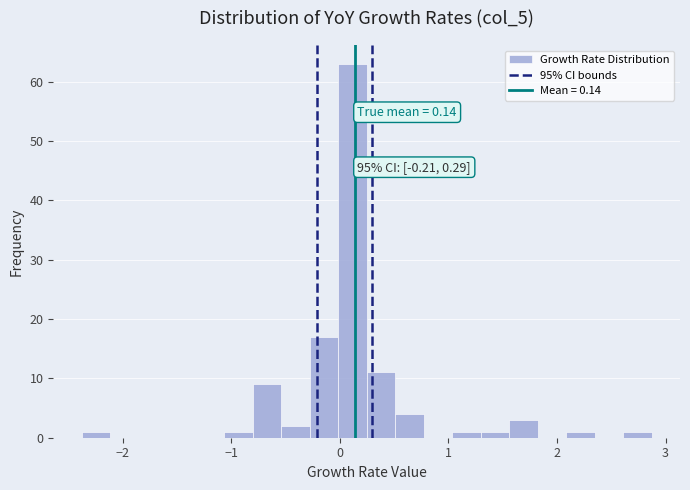

Read against the x-axis, roughly where is the centre of the tallest bar?

0.1